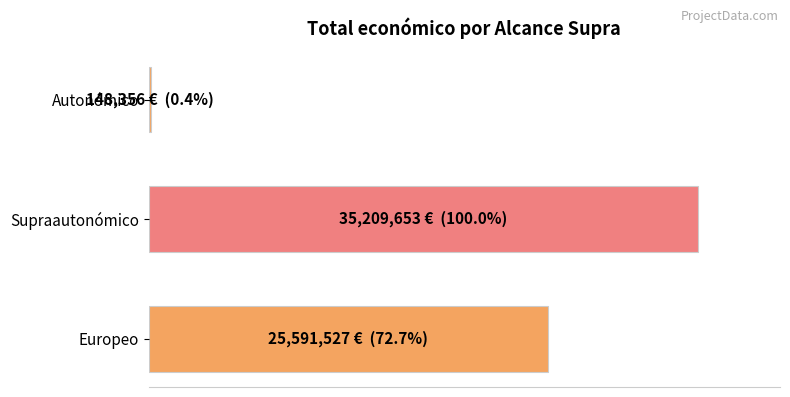

Are the bars horizontal?

Yes